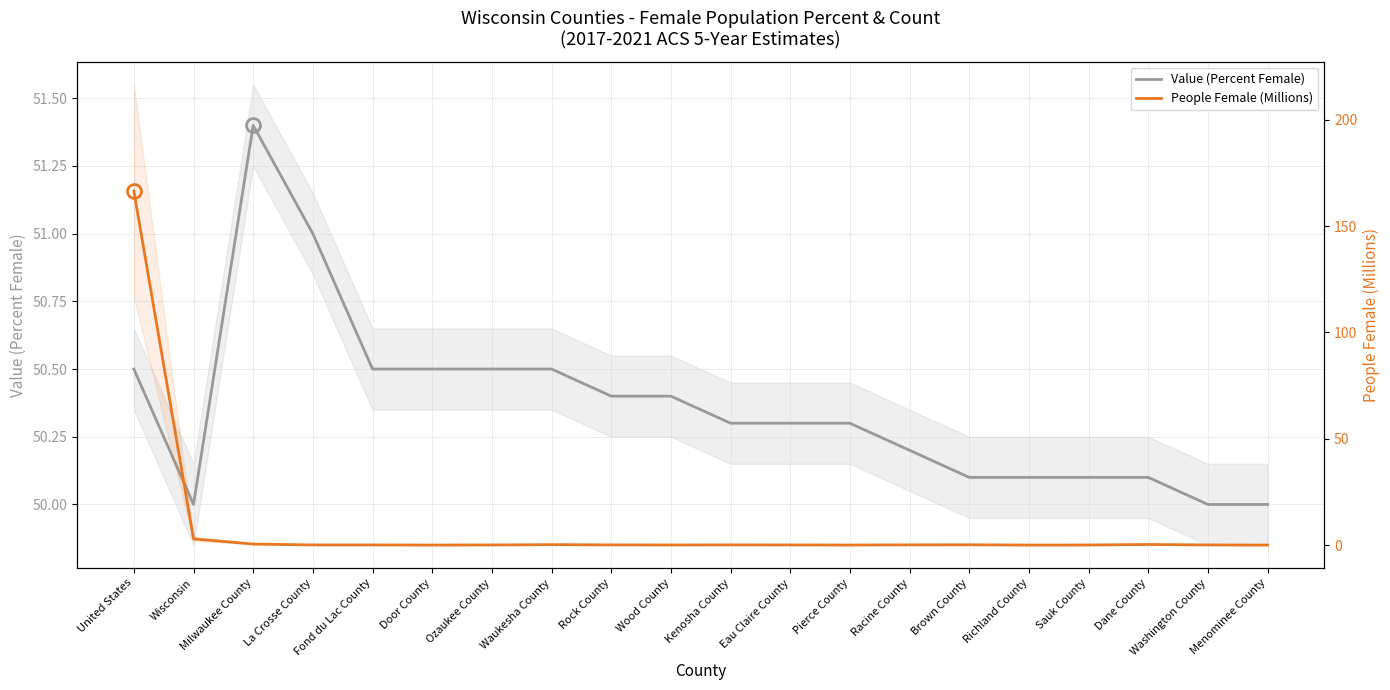

How many series are shown in this chart?

2